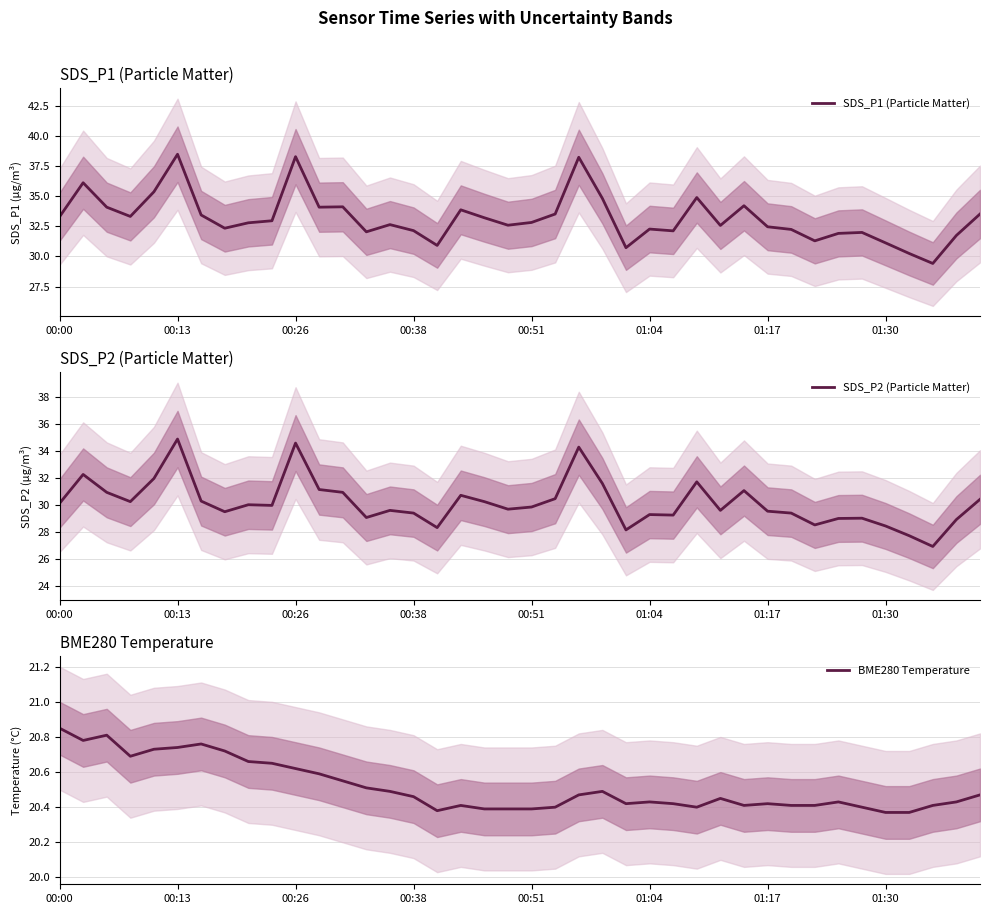

What is the lowest value of the SDS_P1 (Particle Matter) series?

29.4